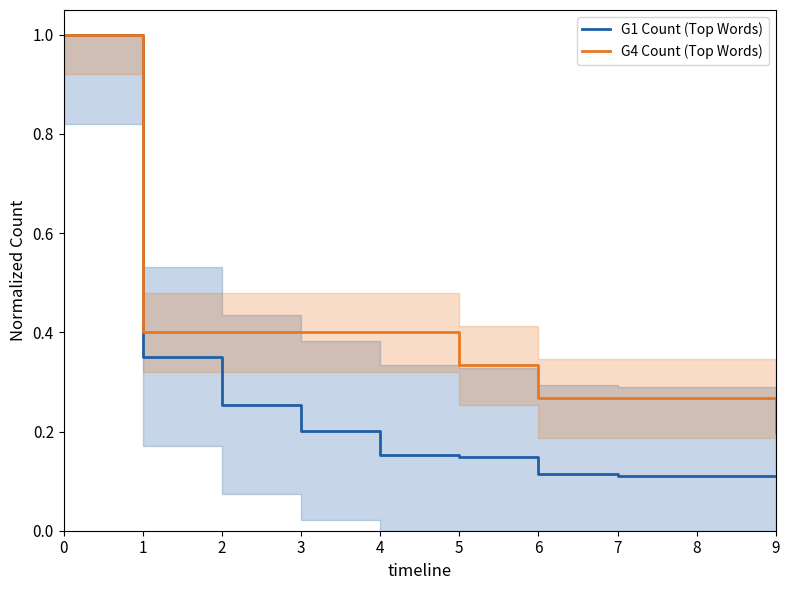

The G4 Count (Top Words) series shows 0.4 at 6. True or false?

False